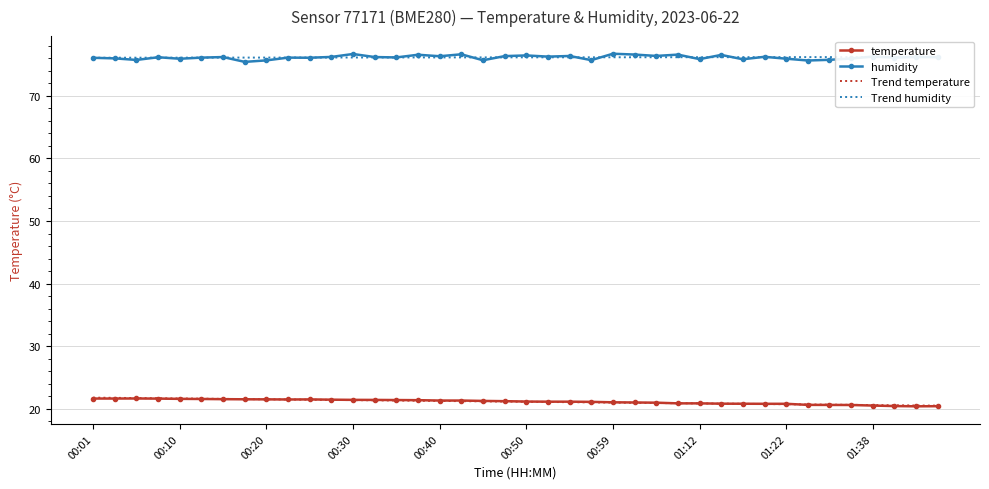

Reading left to right, list all the values displayed in this chart.

temperature: 21.7	21.7	21.7	21.6	21.6	21.6	21.6	21.5	21.5	21.5	21.5	21.5	21.4	21.4	21.4	21.4	21.3	21.3	21.3	21.2	21.2	21.2	21.2	21.1	21.1	21.0	21.0	20.9	20.9	20.8	20.8	20.8	20.8	20.6	20.6	20.6	20.5	20.5	20.4	20.4
humidity: 76.0	76.0	75.7	76.1	75.9	76.1	76.2	75.4	75.6	76.1	76.0	76.2	76.7	76.2	76.1	76.5	76.3	76.6	75.7	76.3	76.4	76.2	76.3	75.7	76.7	76.6	76.3	76.5	75.8	76.5	75.8	76.2	75.9	75.6	75.7	75.9	76.2	76.1	76.2	76.1
Trend temperature: 21.8	21.8	21.7	21.7	21.7	21.6	21.6	21.6	21.5	21.5	21.5	21.4	21.4	21.4	21.3	21.3	21.3	21.2	21.2	21.2	21.1	21.1	21.1	21.0	21.0	21.0	20.9	20.9	20.9	20.8	20.8	20.8	20.8	20.7	20.7	20.7	20.6	20.6	20.6	20.5
Trend humidity: 76.1	76.1	76.1	76.1	76.1	76.1	76.1	76.1	76.1	76.1	76.1	76.1	76.1	76.1	76.1	76.1	76.1	76.1	76.1	76.1	76.1	76.1	76.1	76.1	76.1	76.1	76.1	76.1	76.1	76.1	76.1	76.1	76.1	76.2	76.2	76.2	76.2	76.2	76.2	76.2